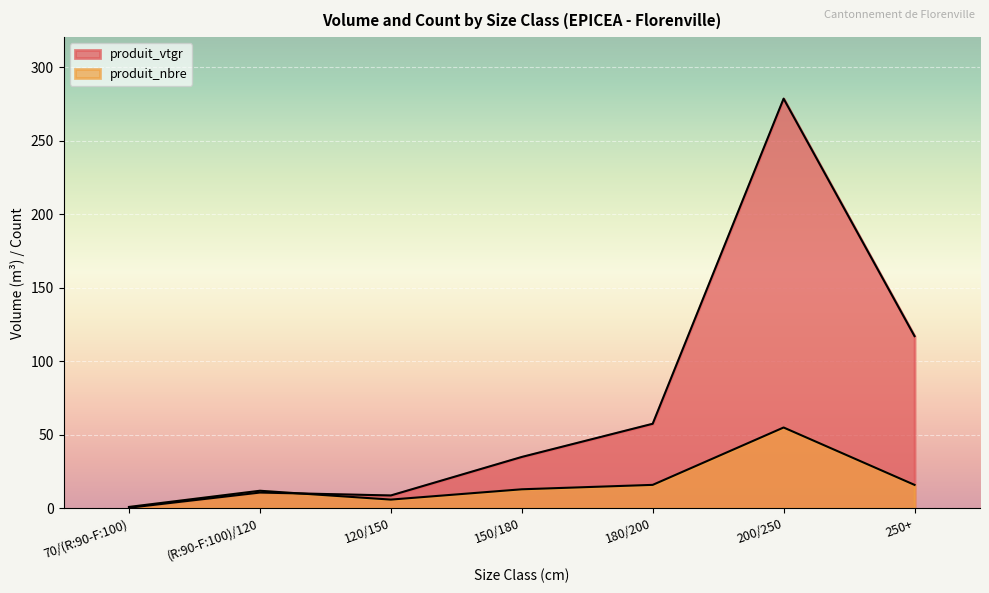

Where do produit_nbre and produit_vtgr first cross each other?

(R:90-F:100)/120 and 120/150